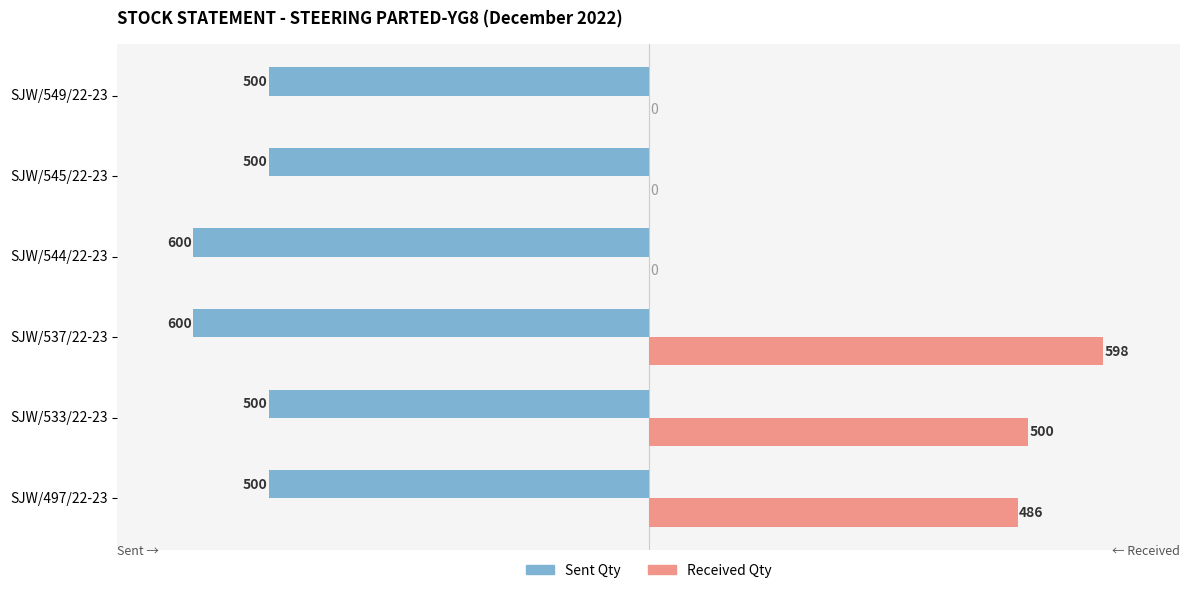

The Sent Qty series shows 600 at SJW/537/22-23. True or false?

True